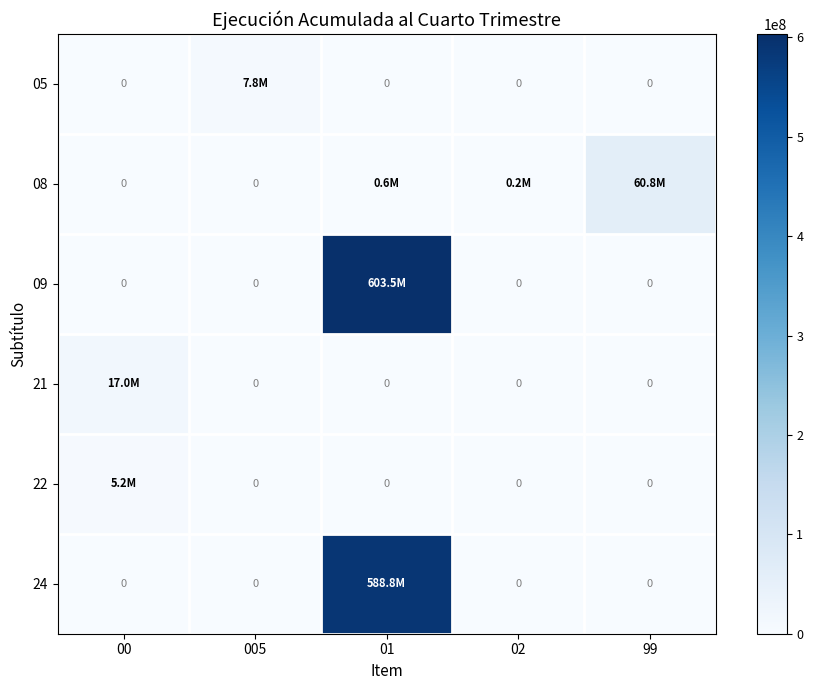

The value of 21 at 01 is 0. True or false?

True